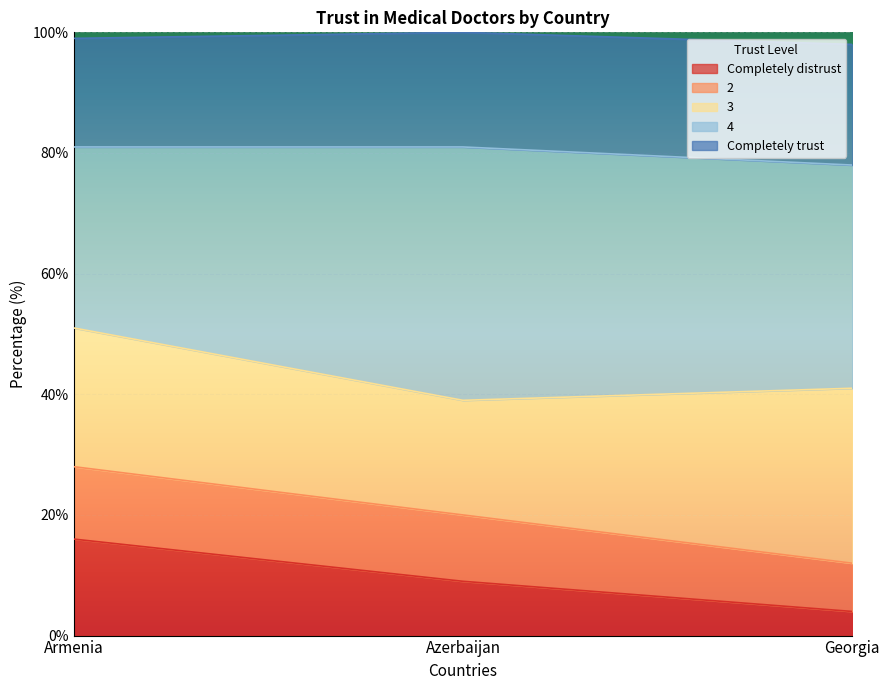

At which label is Completely distrust closest to 10?

Azerbaijan